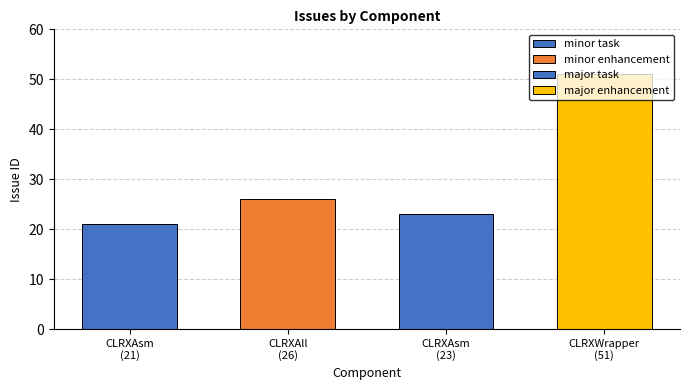

What is the minimum value shown in the chart?

21